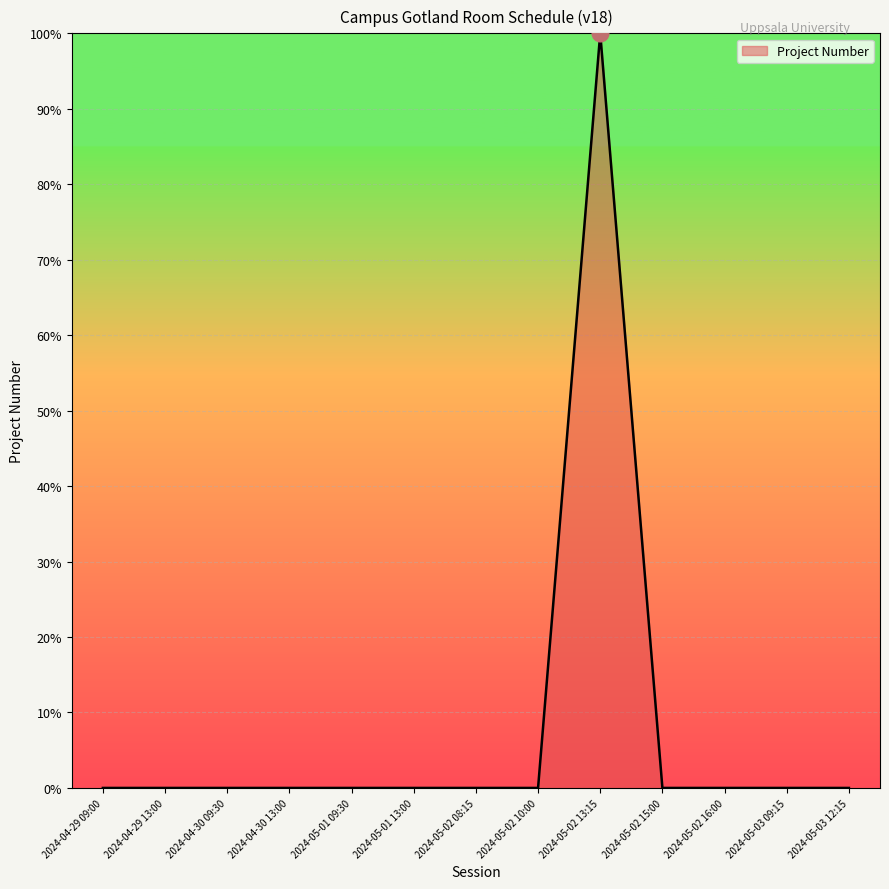

The value at 2024-04-30 13:00 is -59. True or false?

False